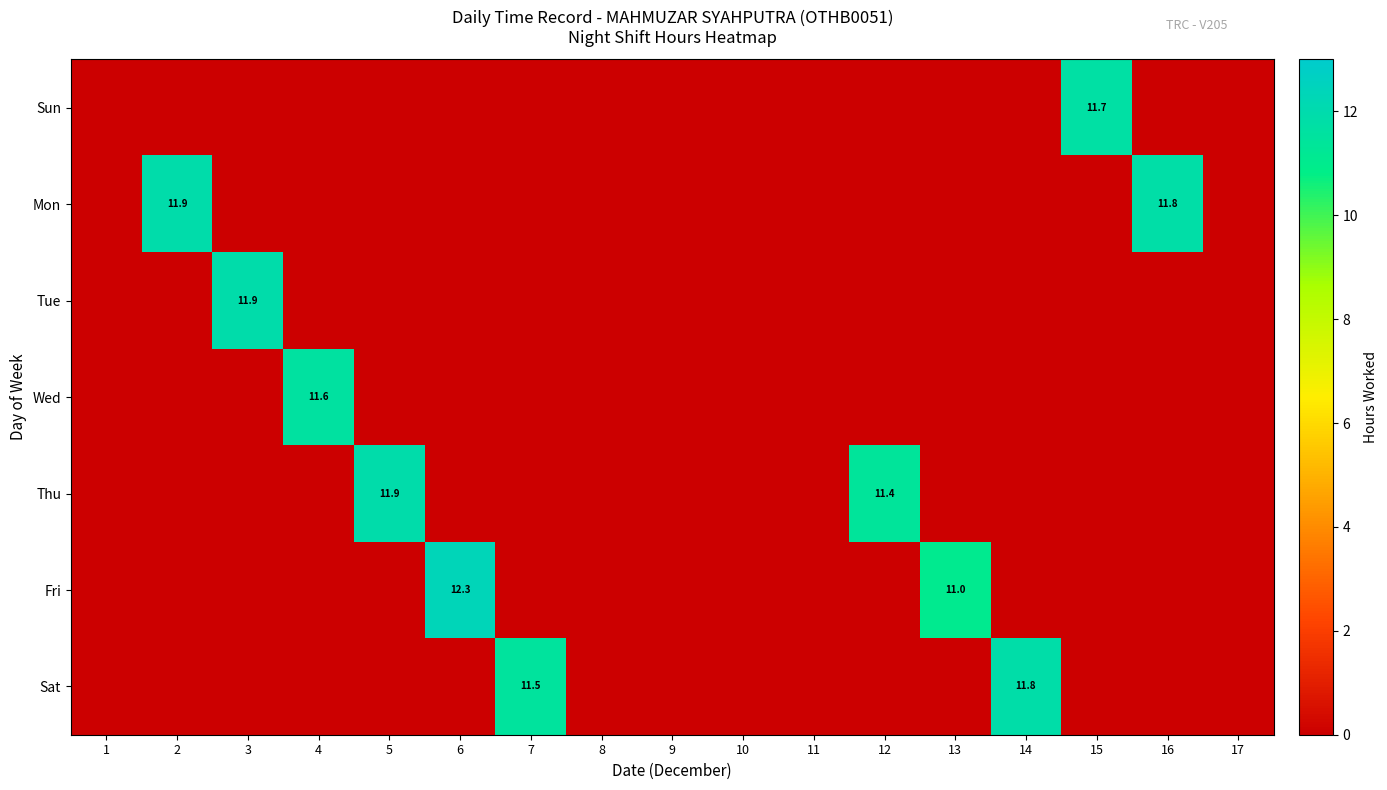

What is the difference between the Thu values at 5 and 8?

11.9